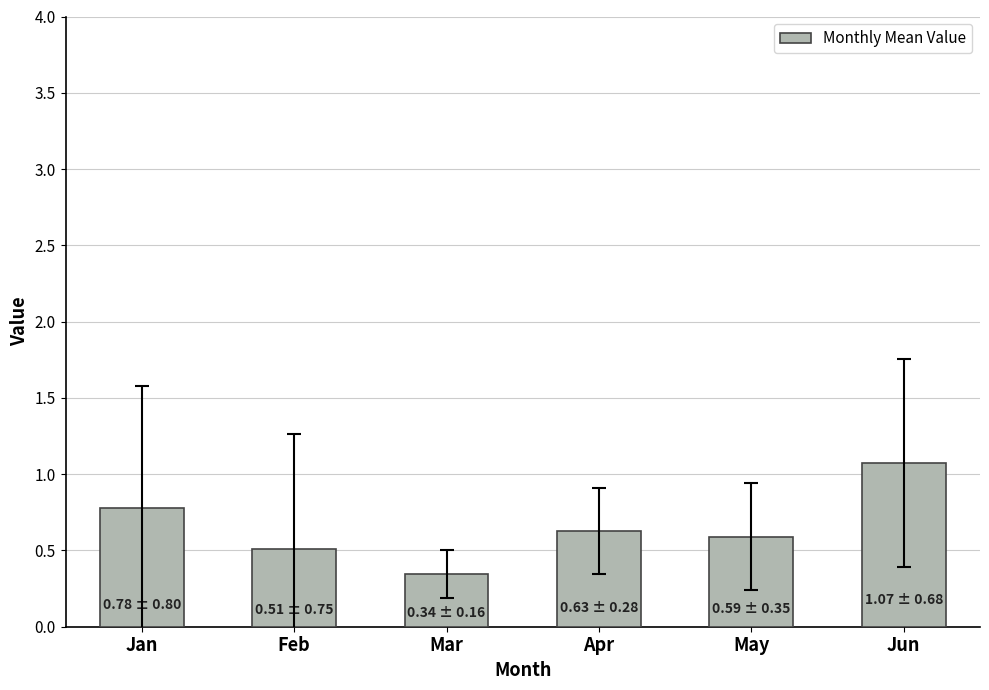

What value does the data have at May?

0.6